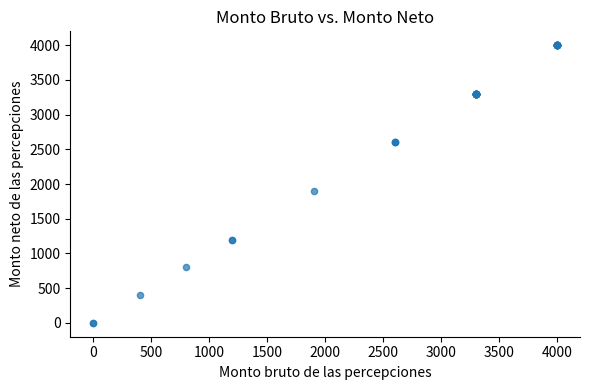

What Y value in the scatter plot is closest to 2000?

1900